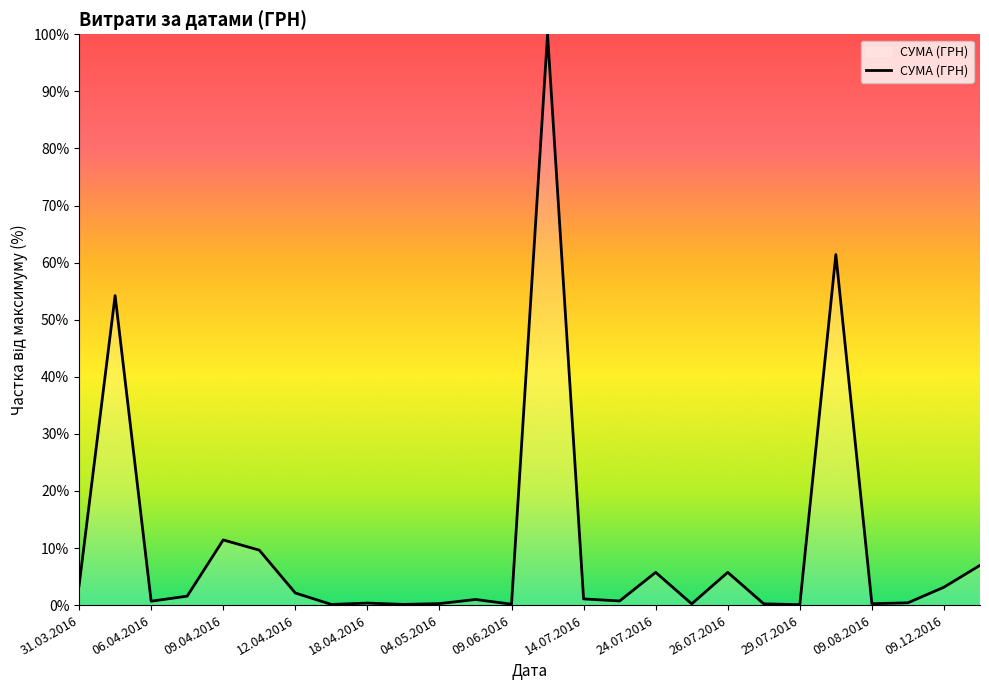

Does the chart display data point markers on the line(s)?

No